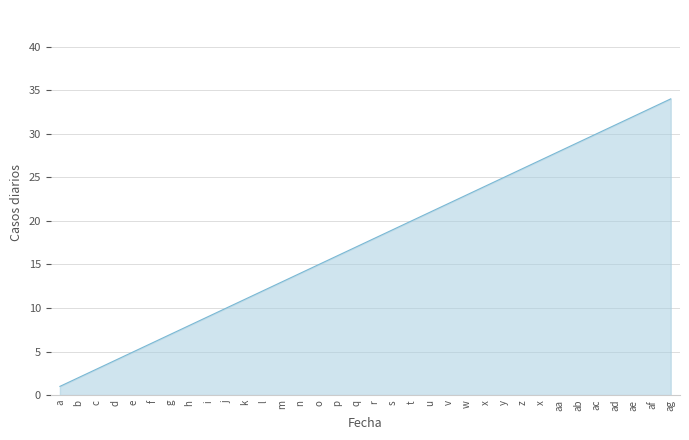

Reading left to right, what are all the values shown in this chart?

1	2	3	4	5	6	7	8	9	10	11	12	13	14	15	16	17	18	19	20	21	22	23	24	25	26	27	28	29	30	31	32	33	34